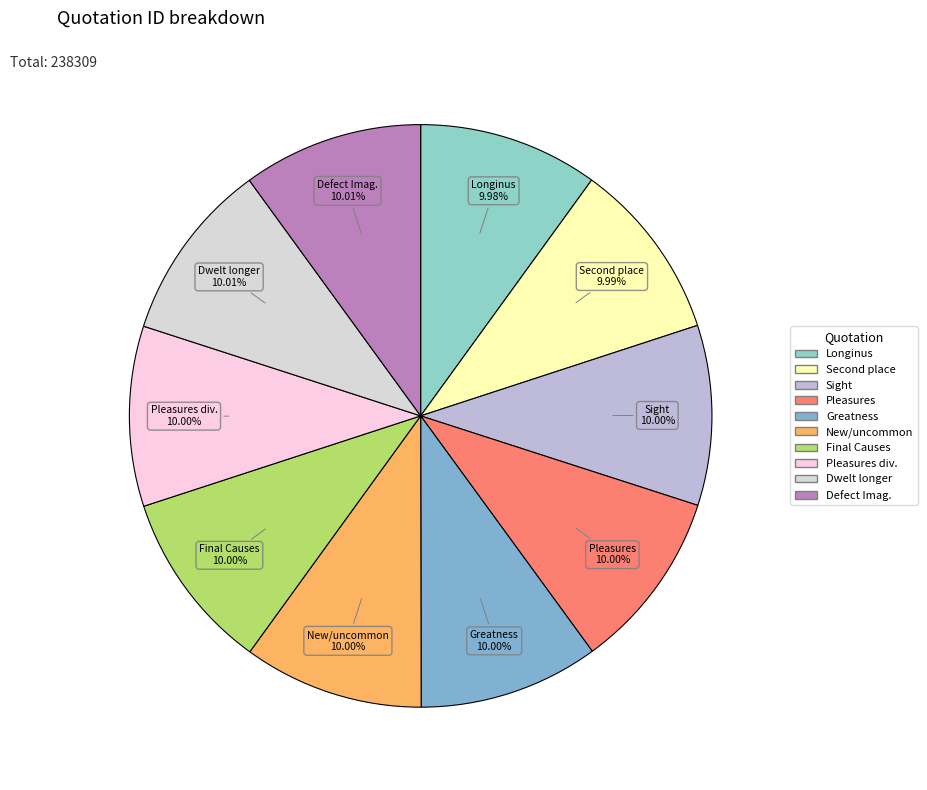

Does Final Causes represent more than half of the total?

No